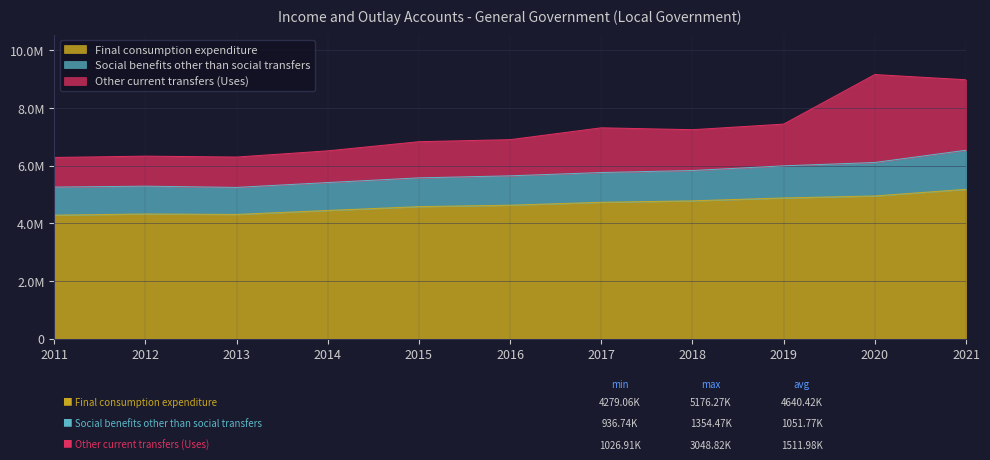

How many data points in Social benefits other than social transfers are less than 1017586?

5